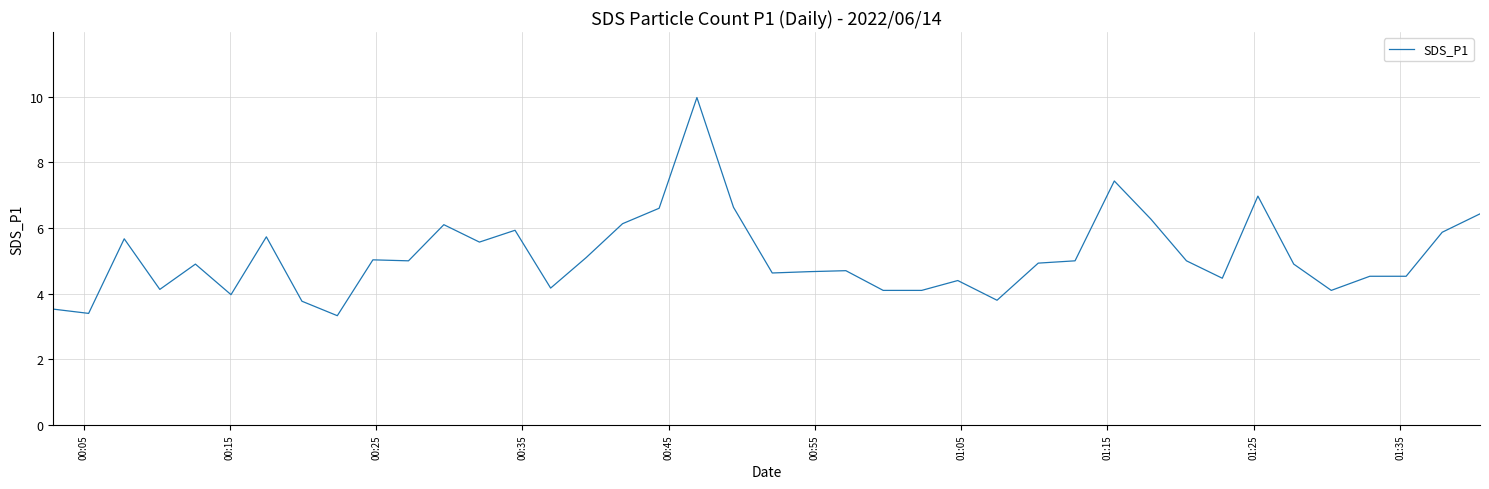

What is the greatest value displayed?

10.0